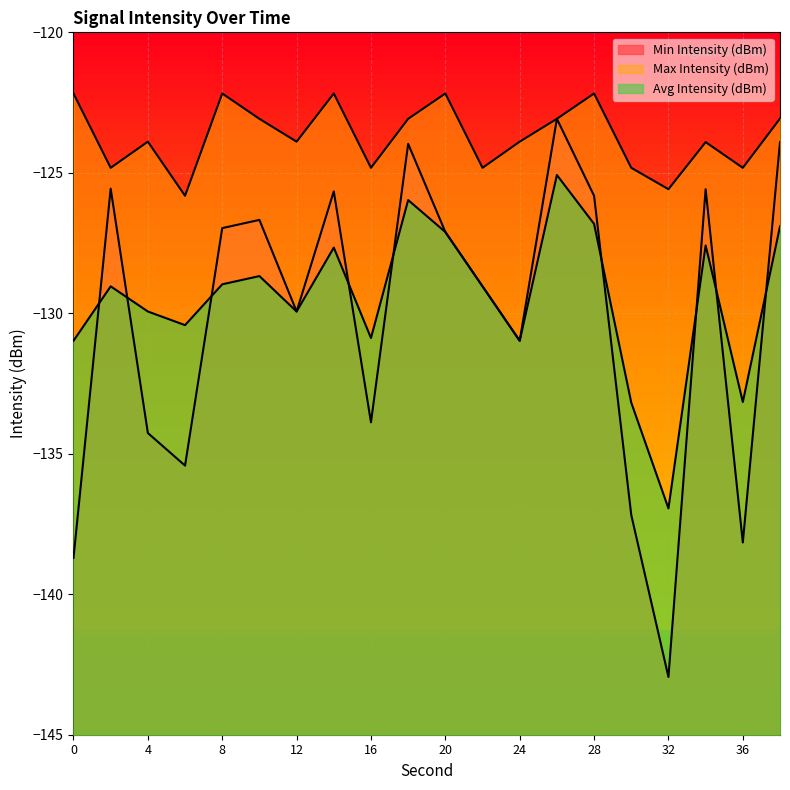

Between 18 and 38, which series saw the biggest shift?

Avg Intensity (dBm)